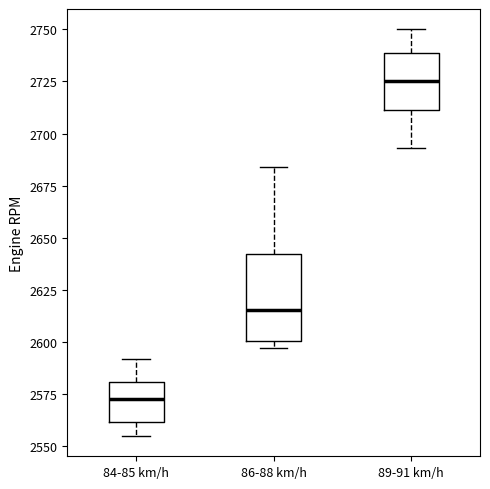

Reading left to right, transcribe this box plot: for each box, give where its median line is, the range the box spans, and where its two whiskers end, as read against the y-axis. The values are not printed on the chart, so give them approximately, as read against the axis.

84-85 km/h: median 2575, box 2560 to 2580, whiskers 2555 to 2590
86-88 km/h: median 2615, box 2600 to 2640, whiskers 2595 to 2685
89-91 km/h: median 2725, box 2710 to 2740, whiskers 2695 to 2750